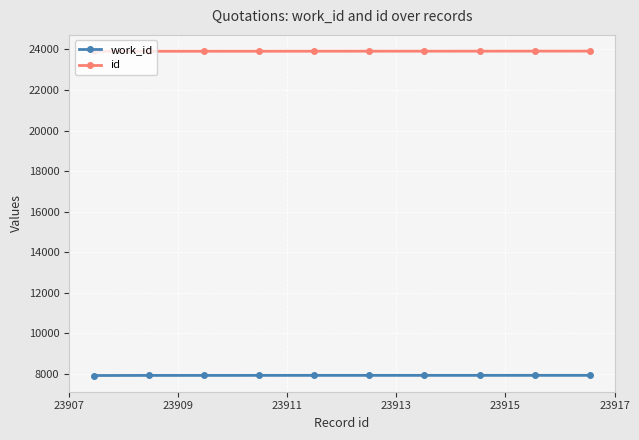

What is the value of the id point at the 5th from the left?

23912